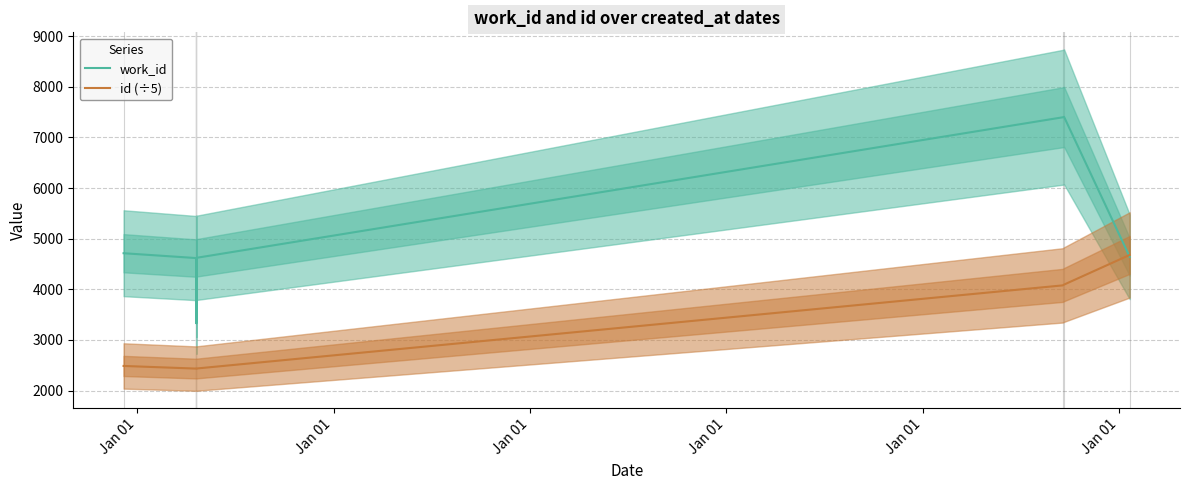

Which series has the widest spread of values?

work_id